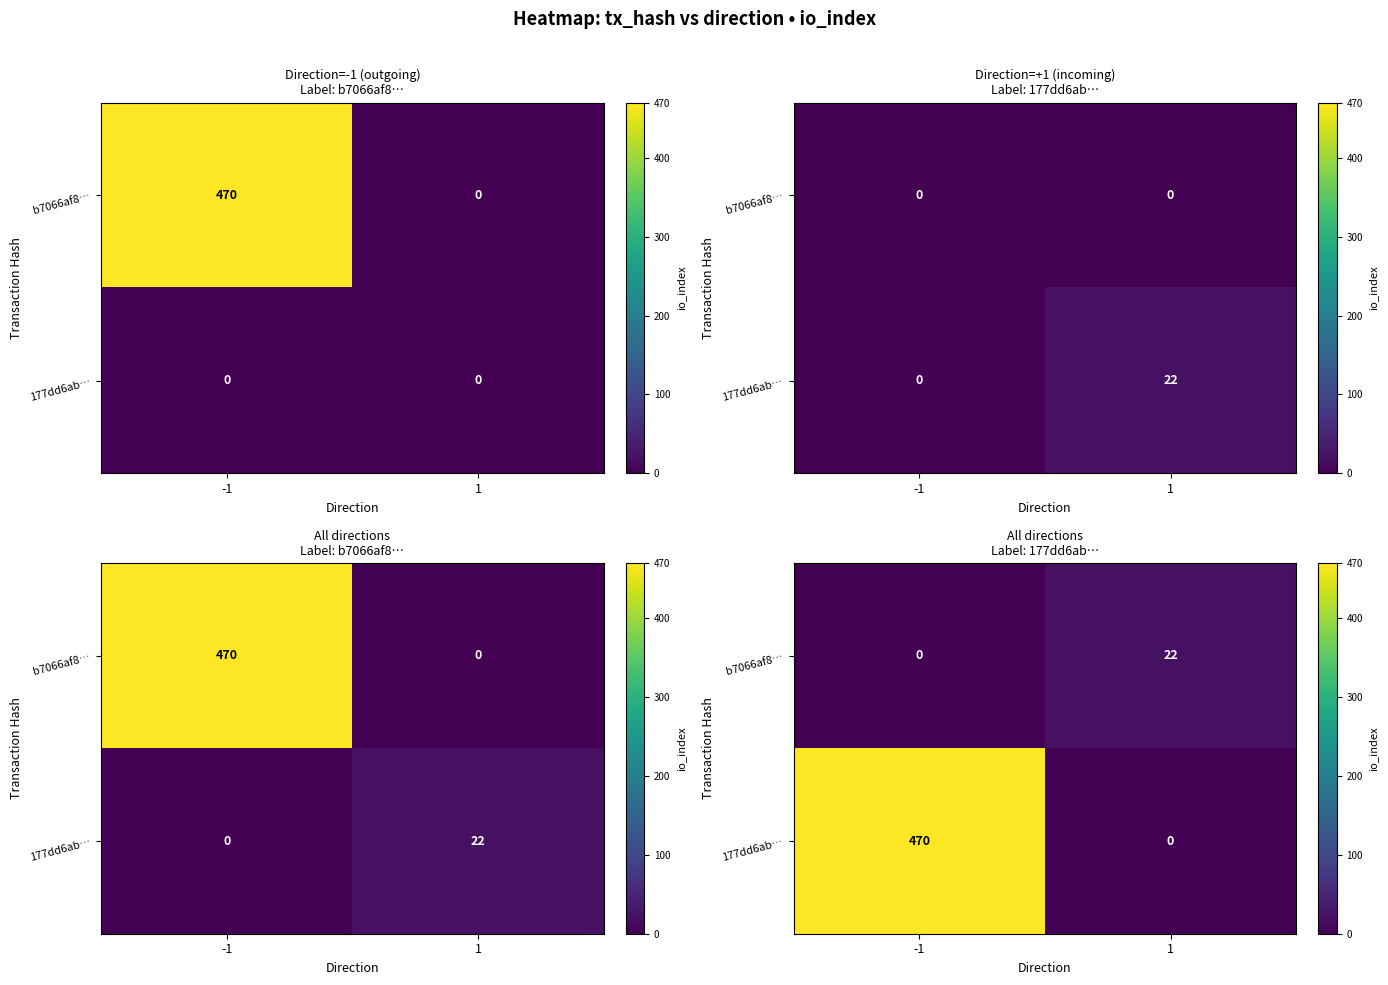

List the series in order of their peak value, lowest first.

b7066af8…, 177dd6ab…